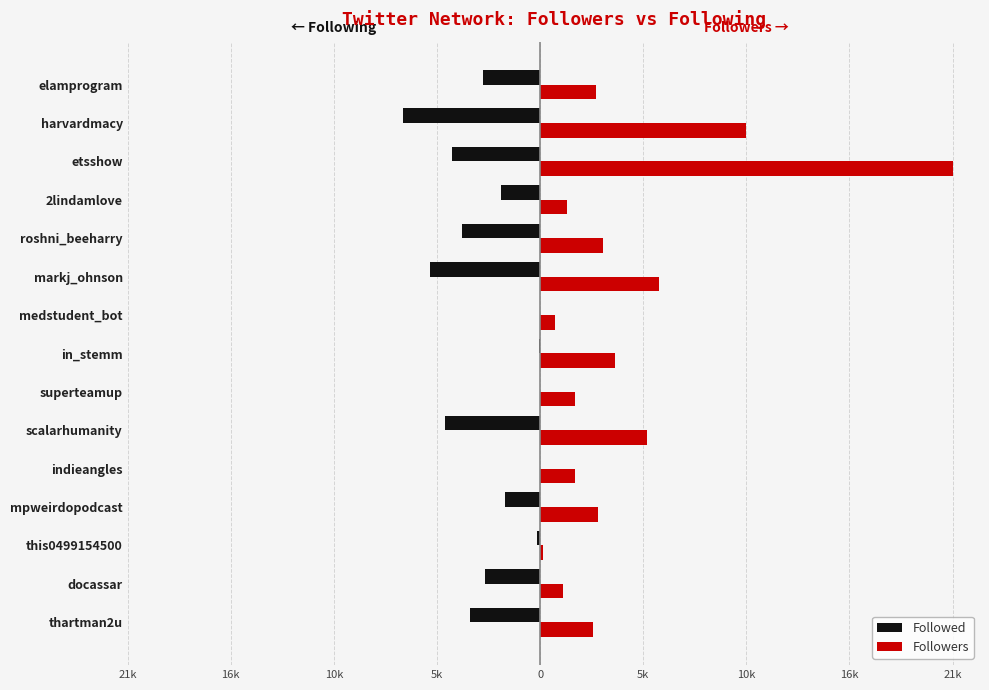

What are all the series names shown in the legend?

Followed, Followers